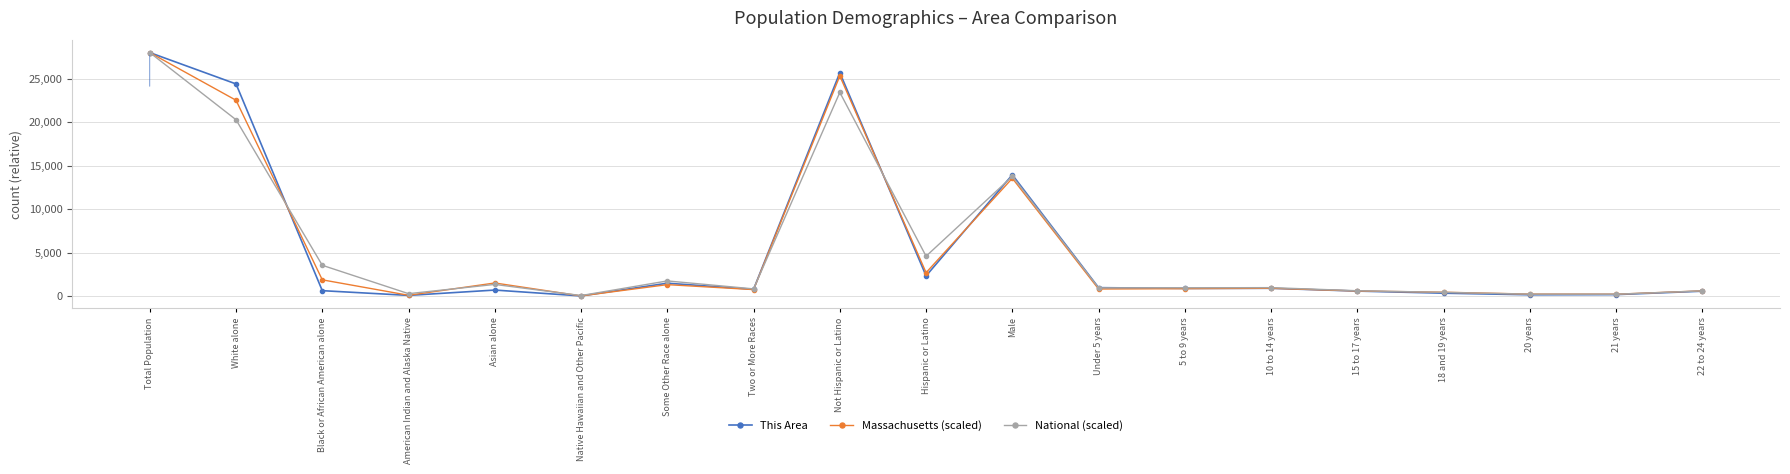

What is the difference between the highest and lowest values at Asian alone?

814.7